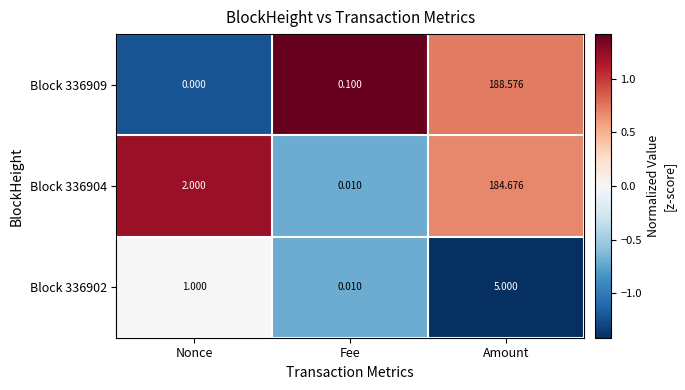

How many distinct data groups are displayed?

3